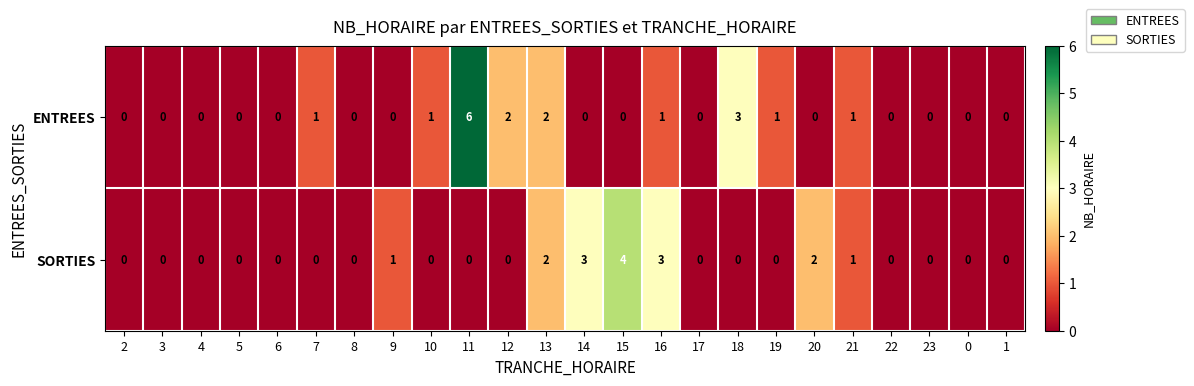

Which category has the highest value in the SORTIES series?

15